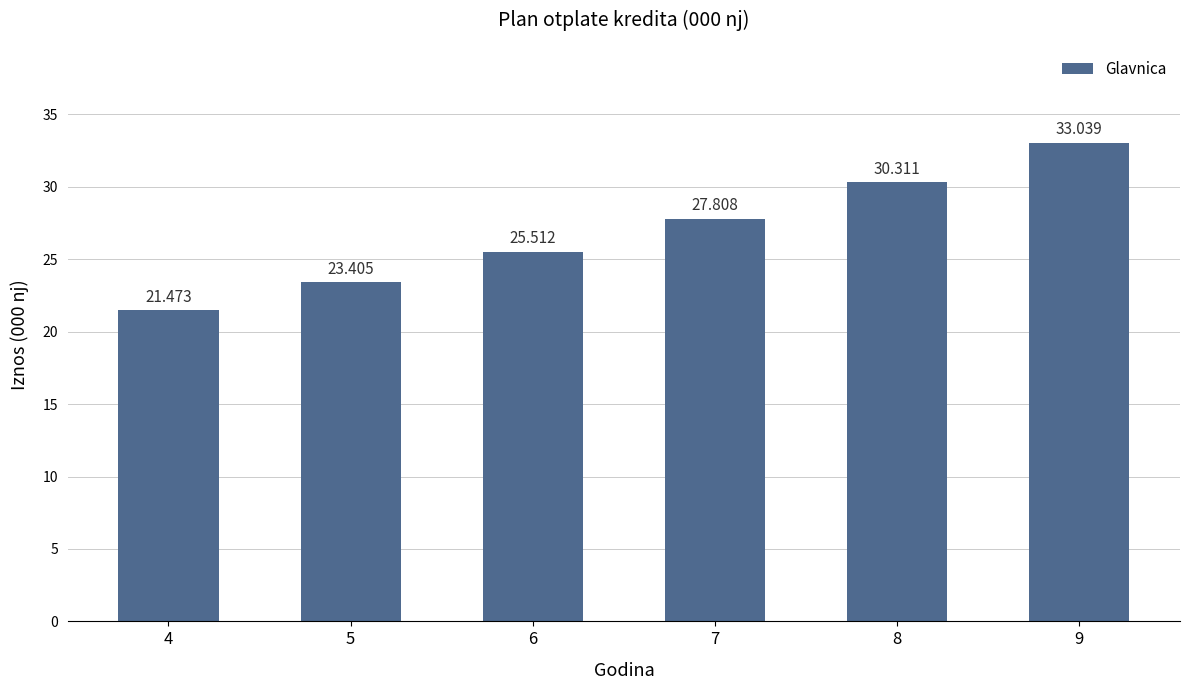

Are the bars horizontal?

No